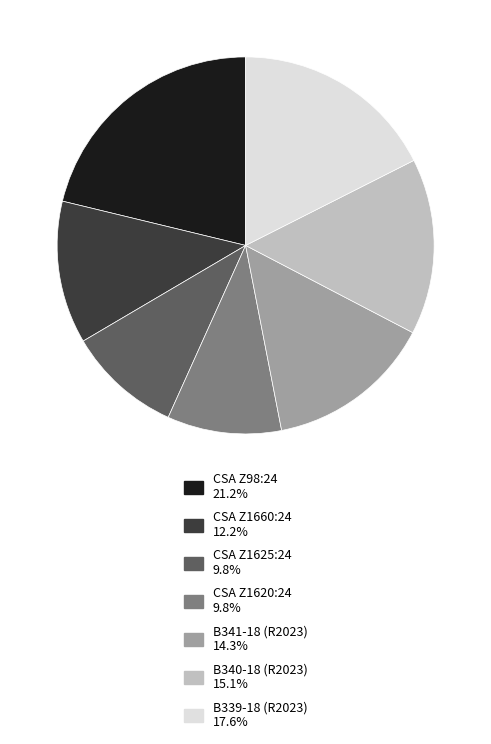

How many slices are in this pie chart?

7